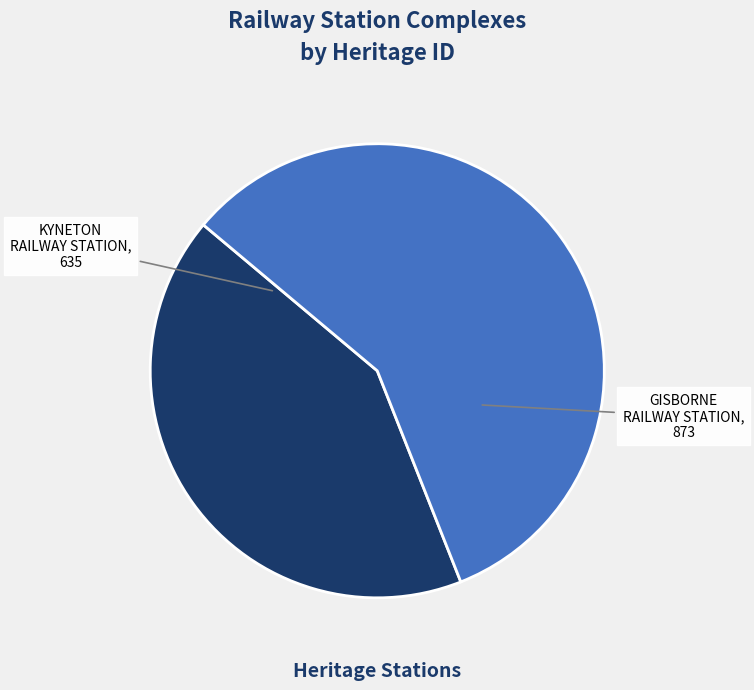

Is there a majority slice in this chart?

Yes